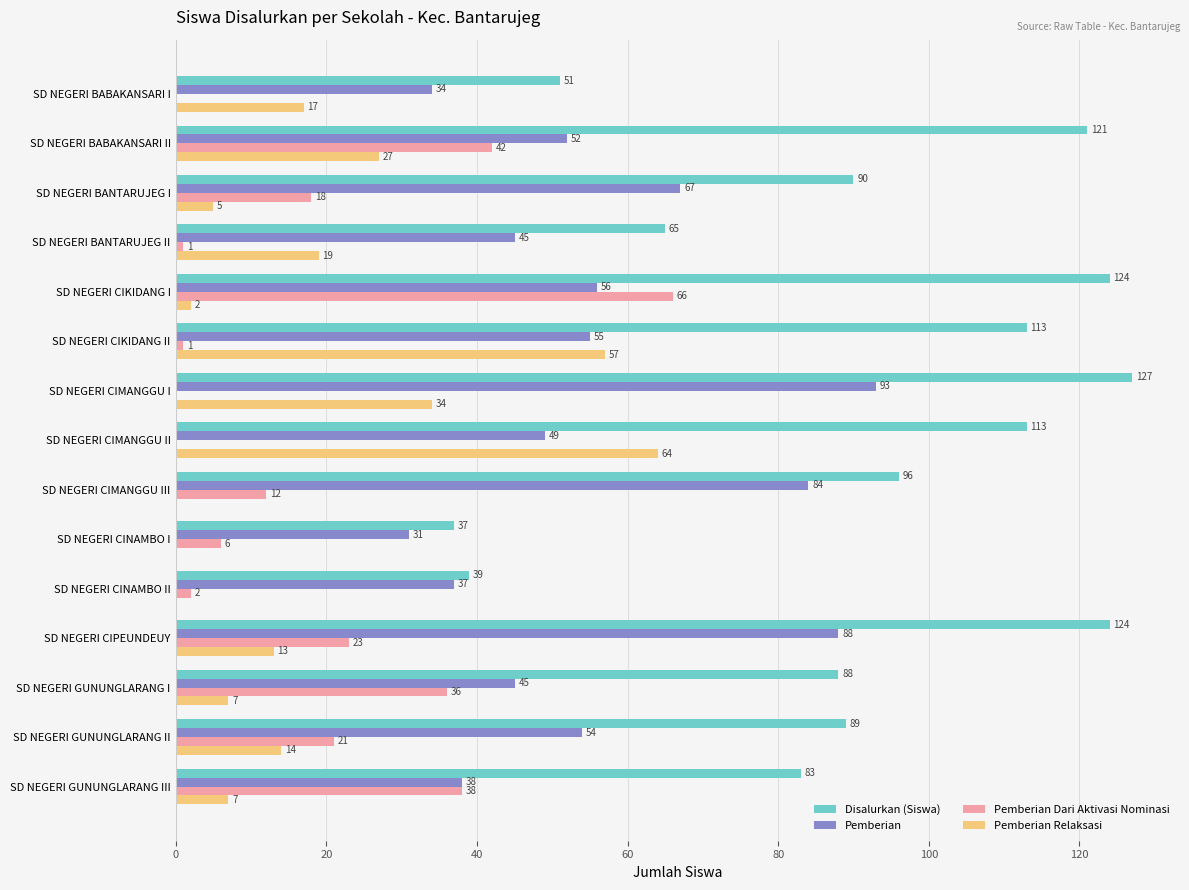

Which series changed the most between SD NEGERI CINAMBO II and SD NEGERI GUNUNGLARANG I?

Disalurkan (Siswa)